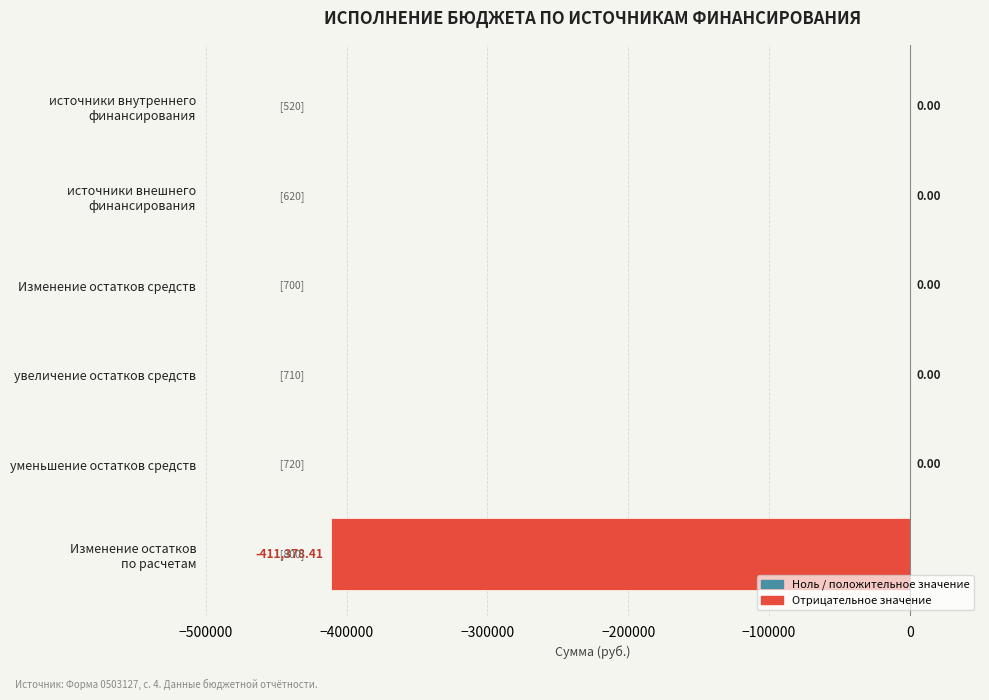

What is the sum of all values?

-411378.4